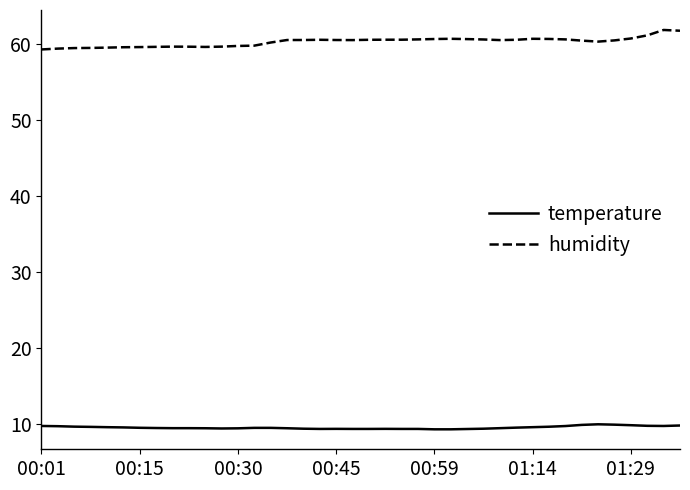

What are all the series names shown in the legend?

temperature, humidity